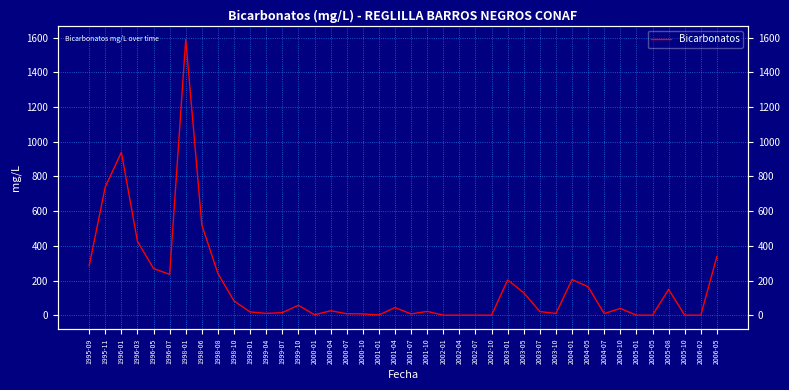

Rank the categories by value from lowest to highest.

2002-01, 2002-04, 2002-07, 2002-10, 2005-01, 2005-05, 2005-10, 2006-02, 2001-01, 2000-01, 2000-10, 2001-07, 2000-07, 2004-07, 2003-10, 1999-04, 1999-07, 1999-01, 2003-07, 2001-10, 2000-04, 2004-10, 2001-04, 1999-10, 1998-10, 2003-05, 2005-08, 2004-05, 2003-01, 2004-01, 1996-07, 1998-08, 1996-05, 1995-09, 2006-05, 1996-03, 1998-06, 1995-11, 1996-01, 1998-01